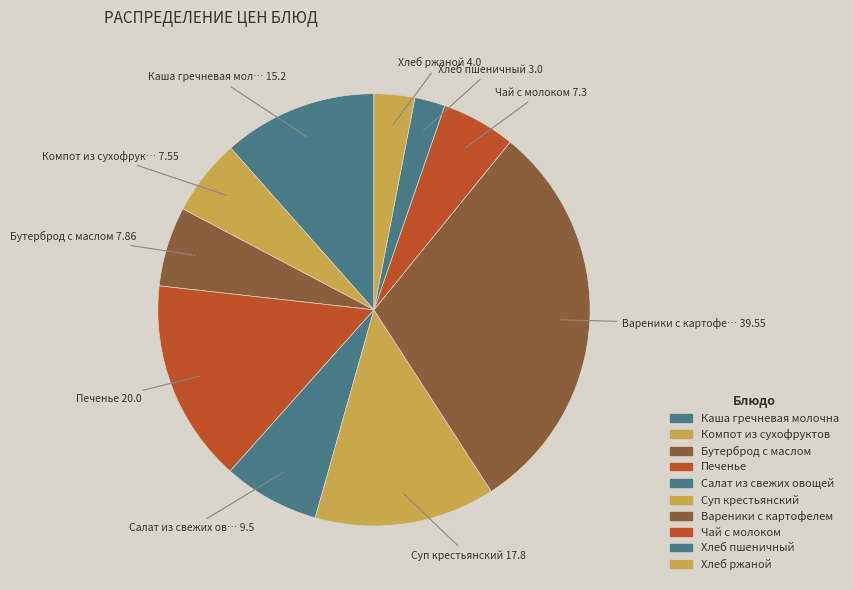

How many slices are in this pie chart?

10